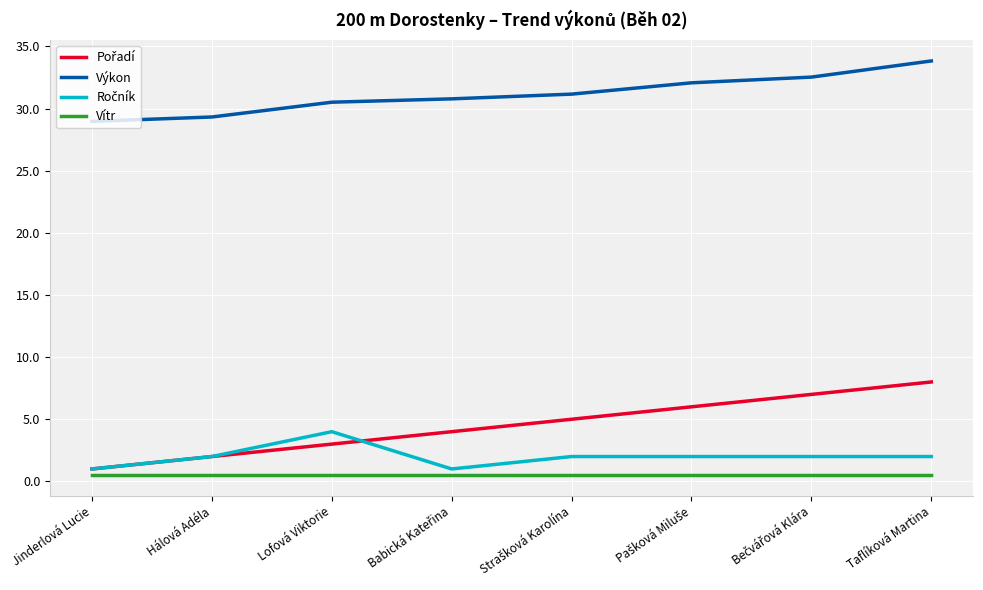

Which series has the largest total across all categories?

Výkon